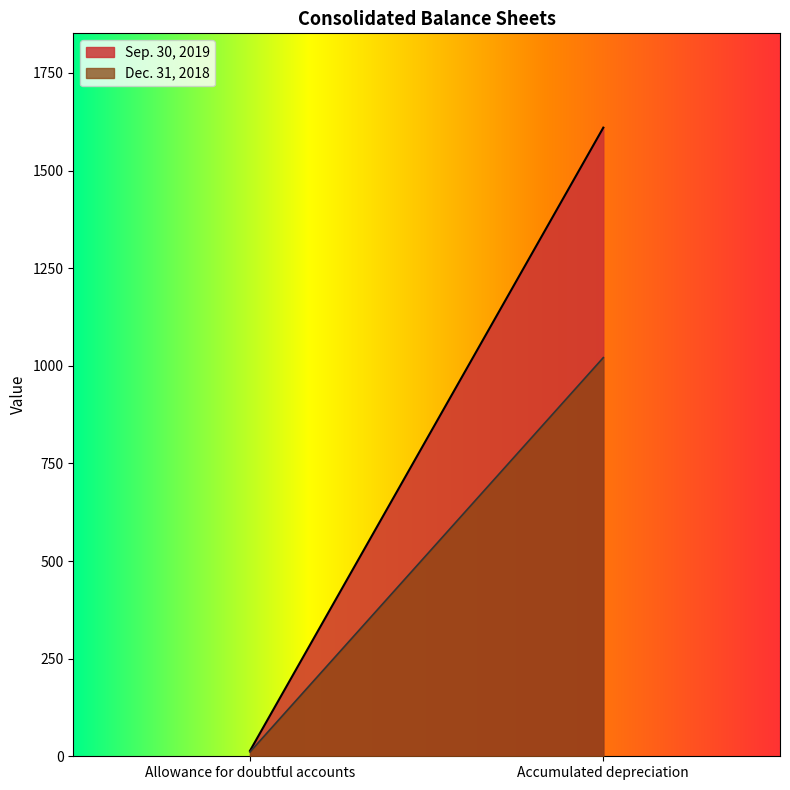

Which category has the highest value in the Sep. 30, 2019 series?

Accumulated depreciation